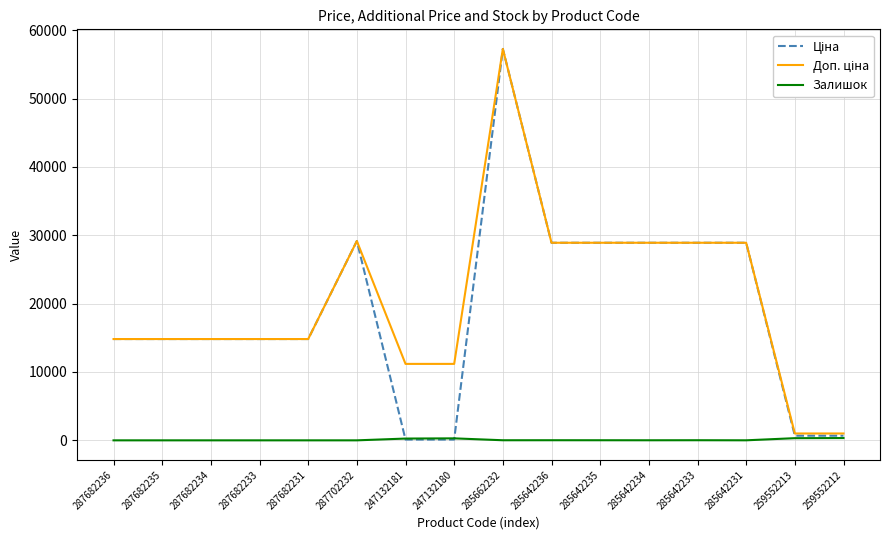

Which category has the highest value across all series?

285662232